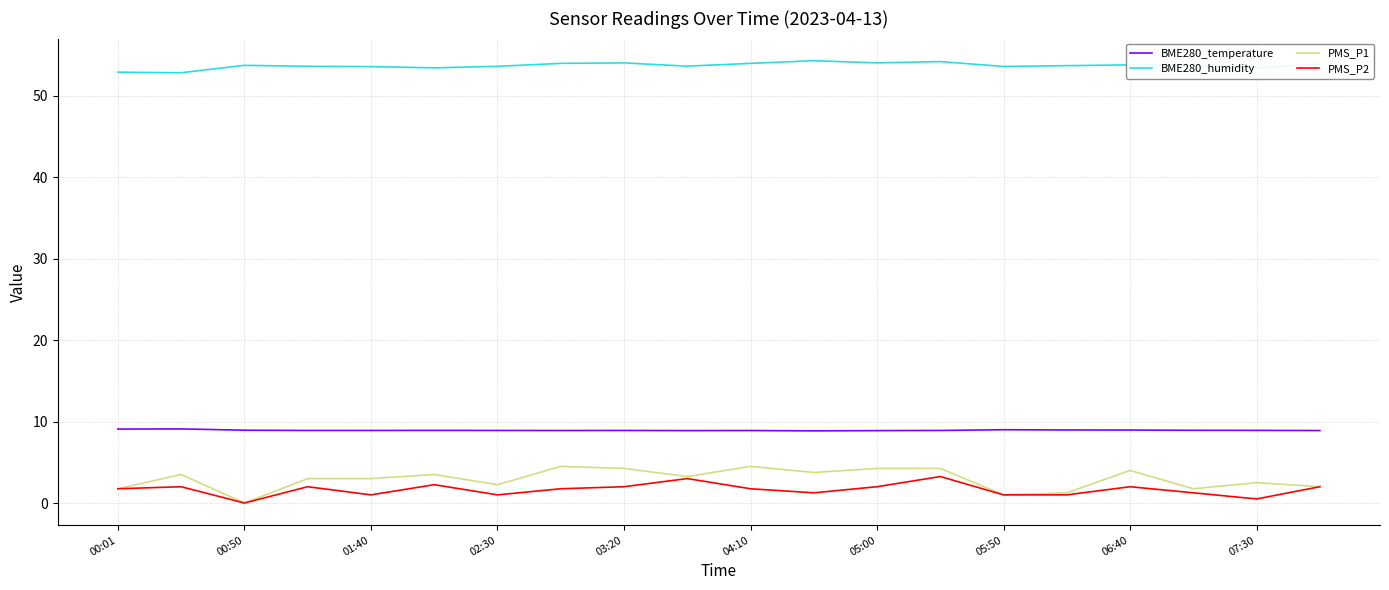

What is the difference between the maximum and second lowest values in the BME280_temperature series?

0.2